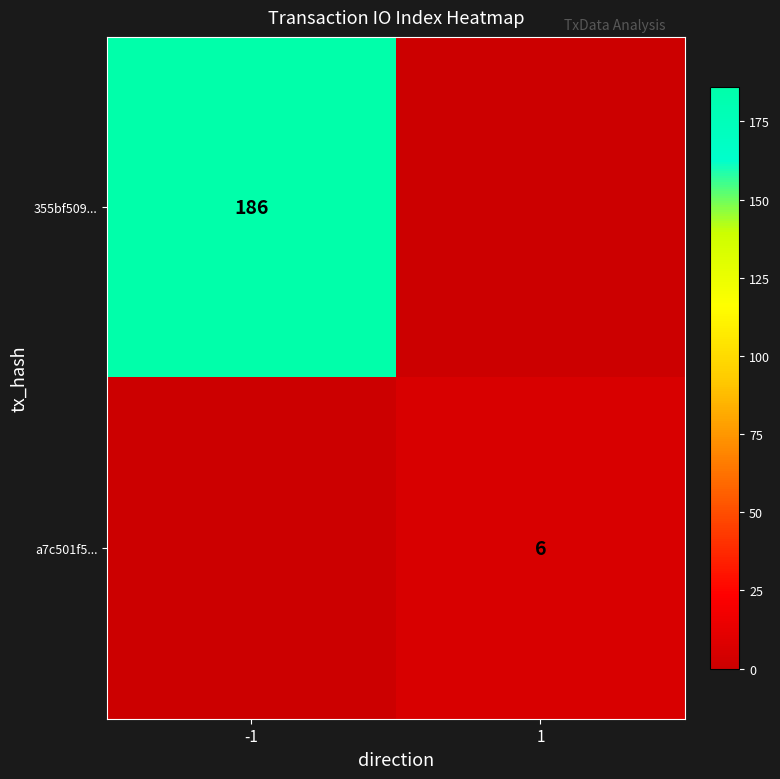

Is the value of 355bf509... at -1 greater than the value of a7c501f5... at 1?

Yes